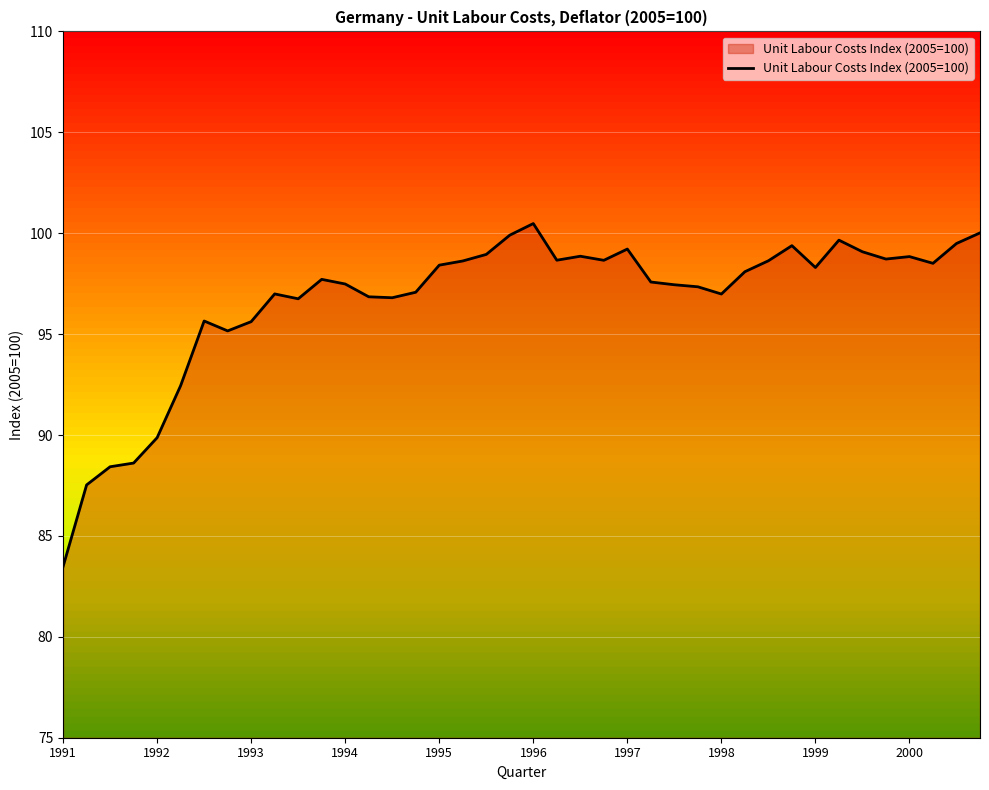

True or false: the data has more than 0 interior local peaks.

True